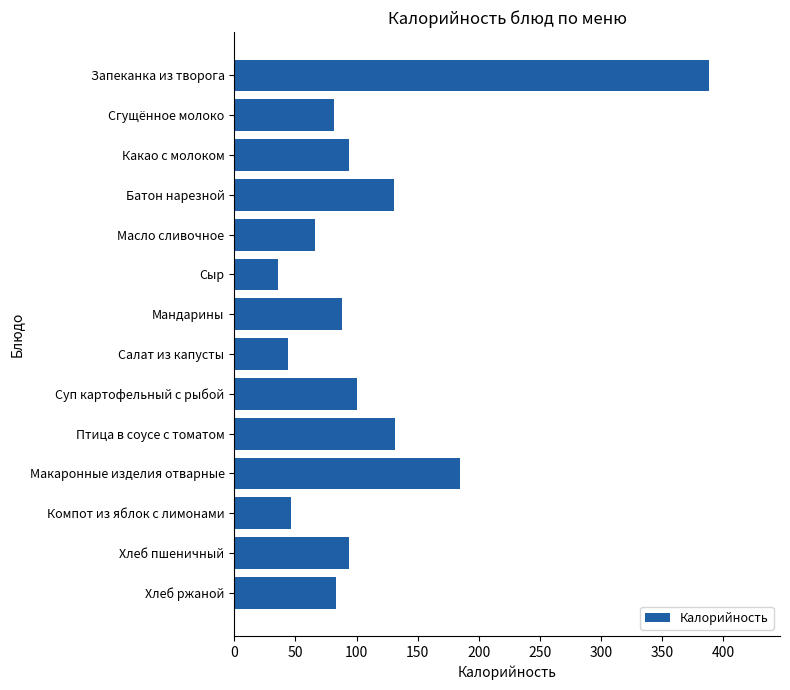

What is the sum of all values?

1567.5